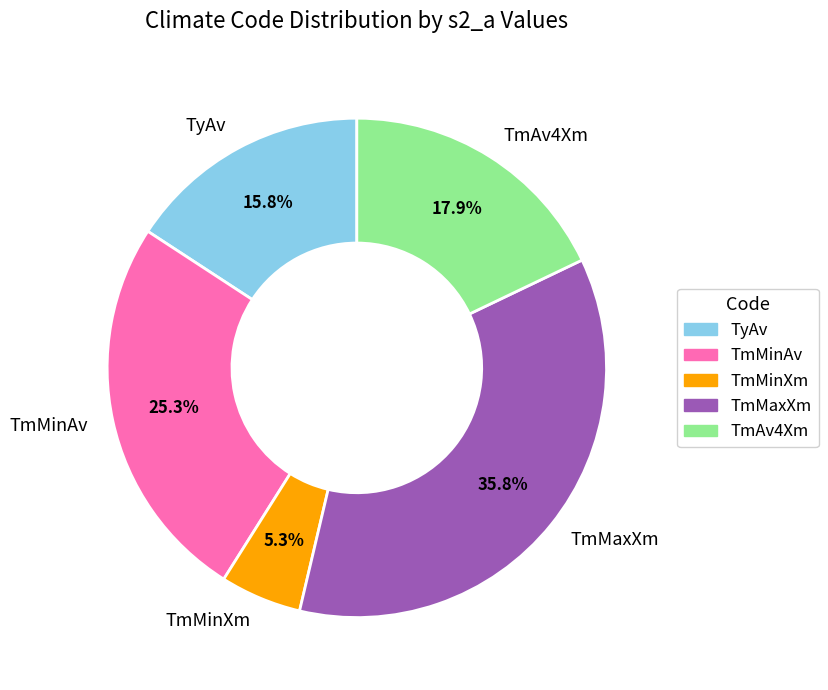

Rank the categories by value from lowest to highest.

TmMinXm, TyAv, TmAv4Xm, TmMinAv, TmMaxXm